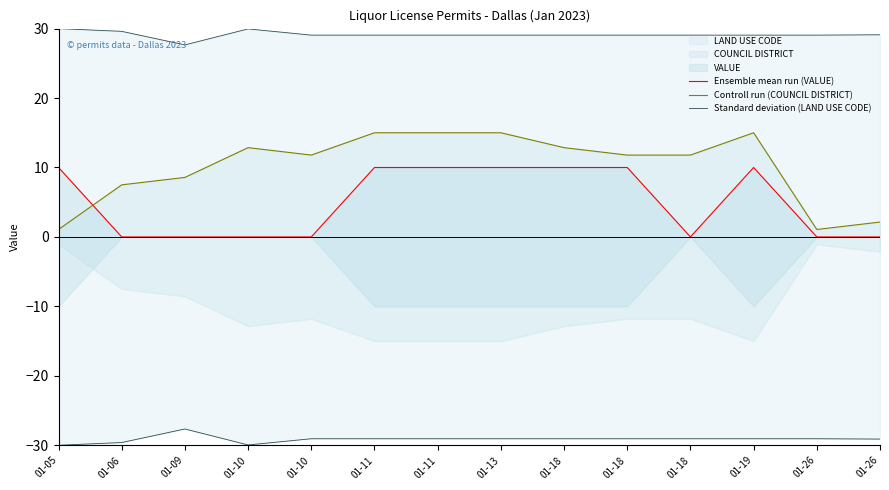

What is the value of the Ensemble mean run (VALUE) point at the 1st from the left?

10.0